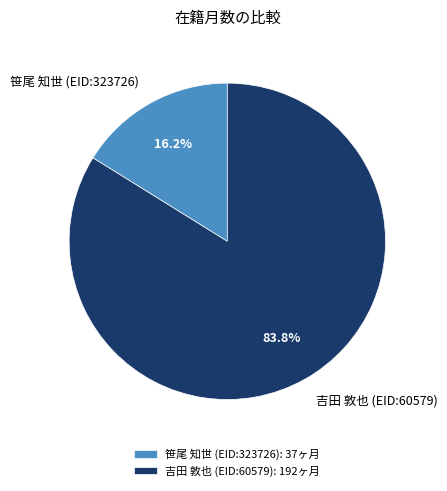

How much of the chart is everything except 吉田 敦也 (EID:60579)?

16.2%